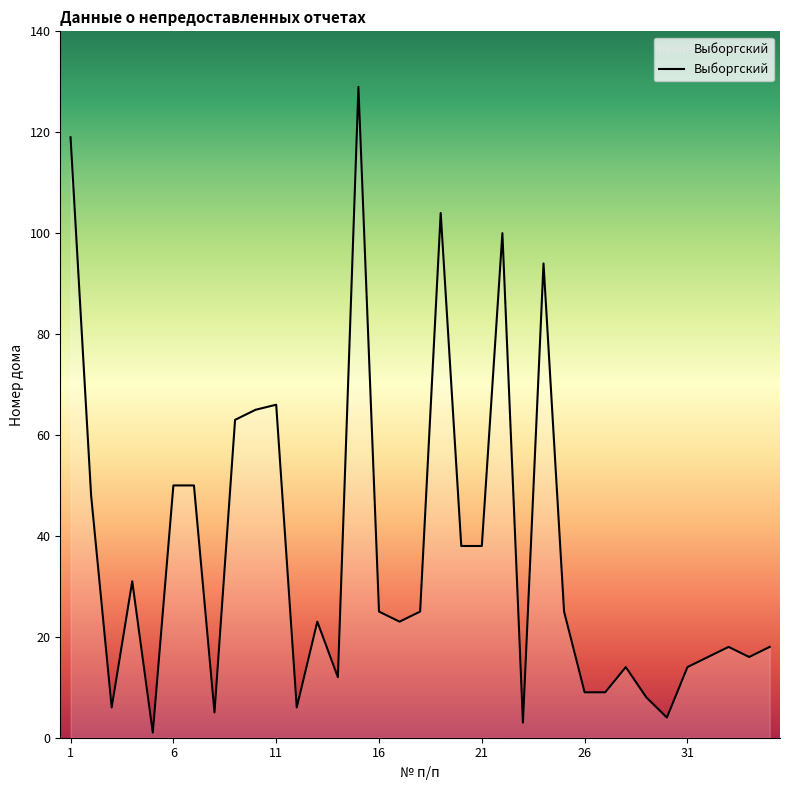

What is the difference between the maximum and minimum values?

128